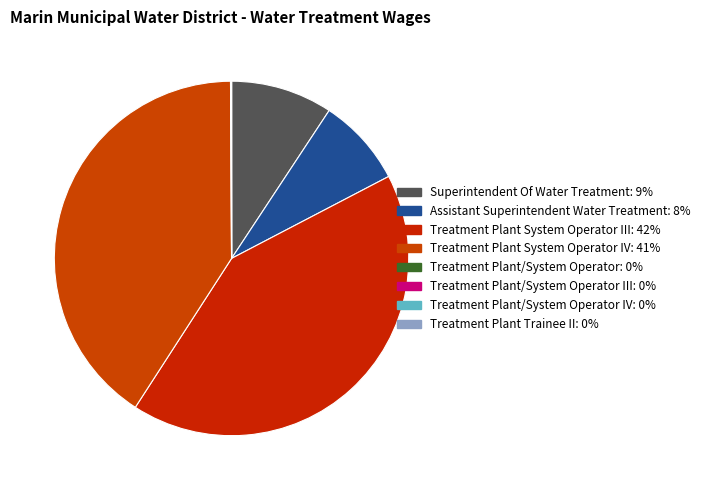

How many slices are in this pie chart?

8